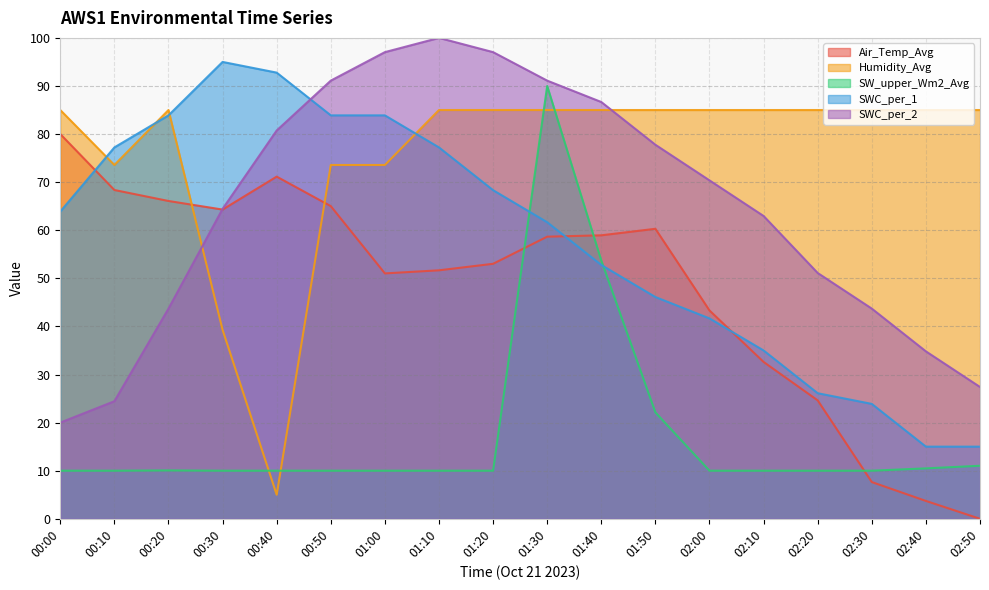

What value does the SW_upper_Wm2_Avg series have at 00:40?

10.0